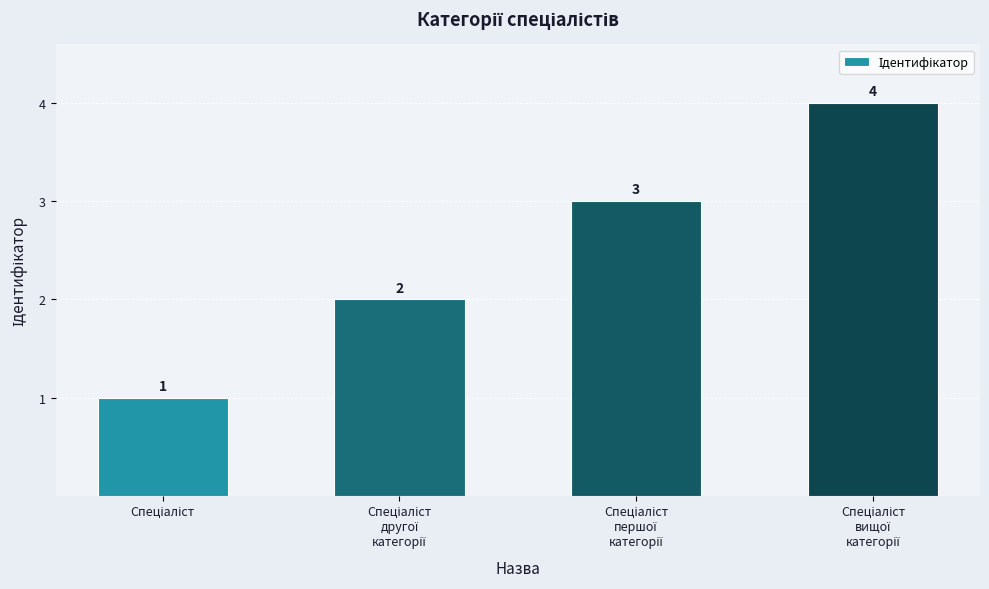

Reading right to left, extract all data points from this chart.

4	3	2	1